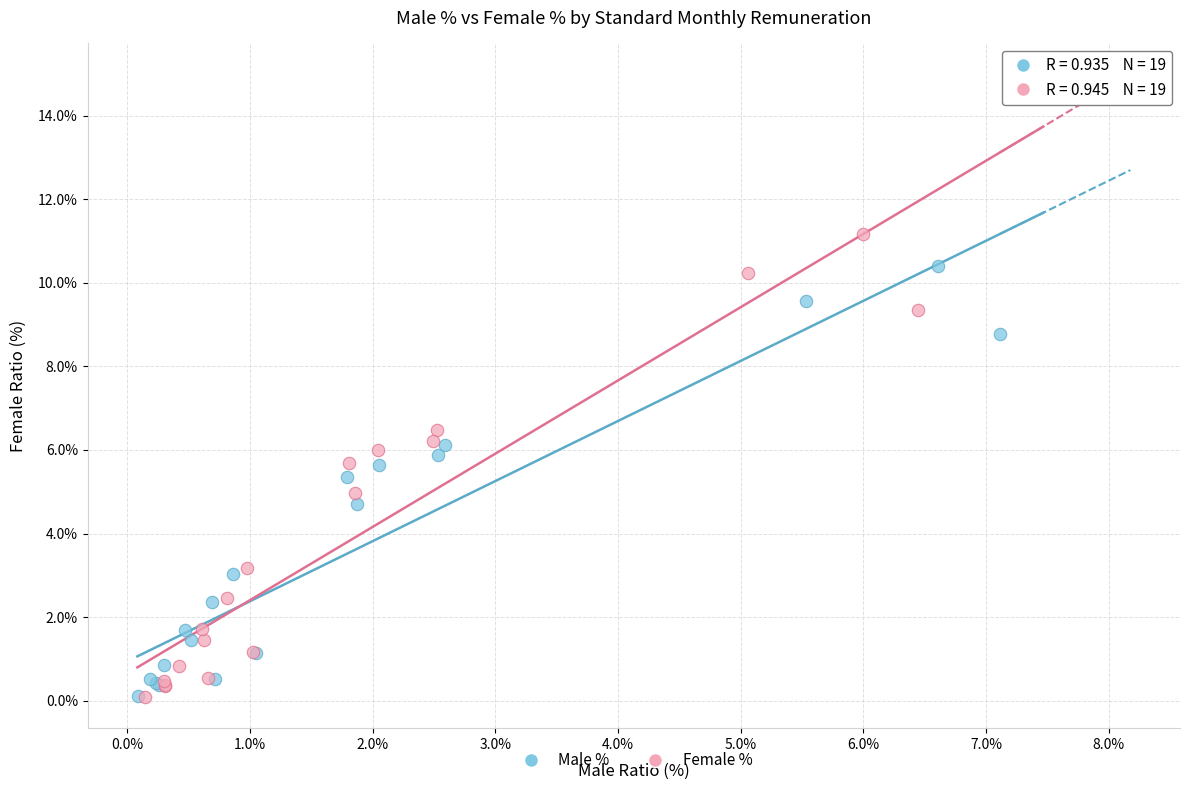

Which series reaches the maximum Y coordinate?

Female %